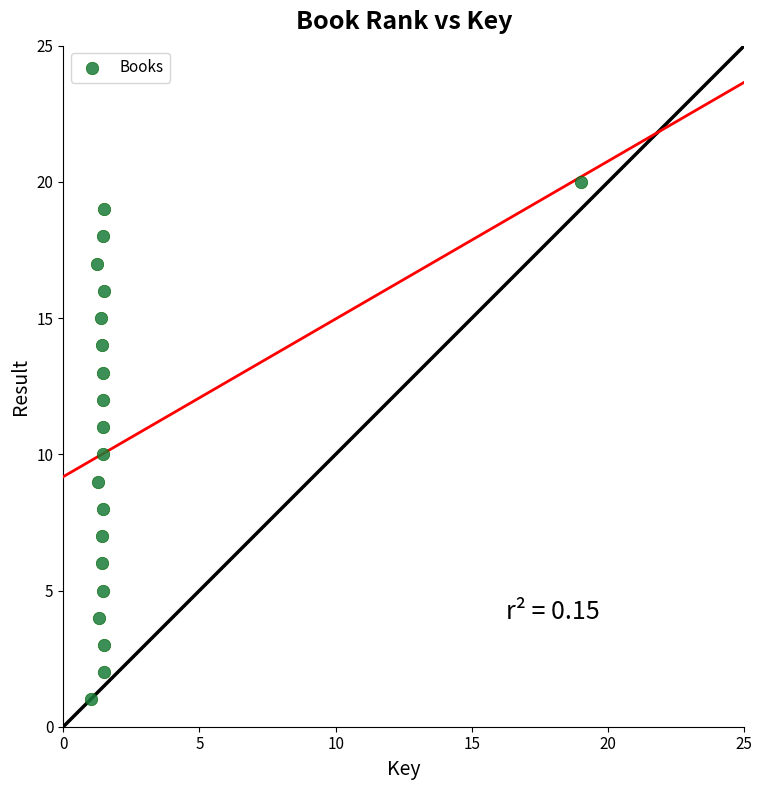

What is the range of Y values (max minus min)?

19